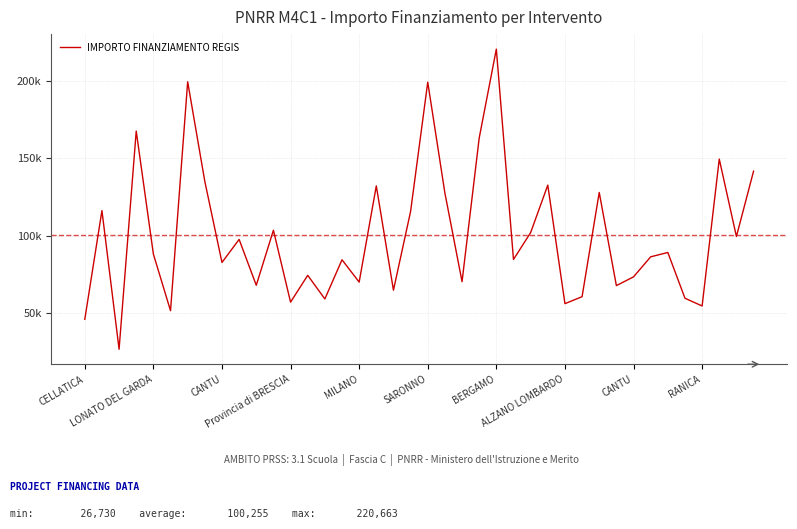

Does the chart display data point markers on the line(s)?

No